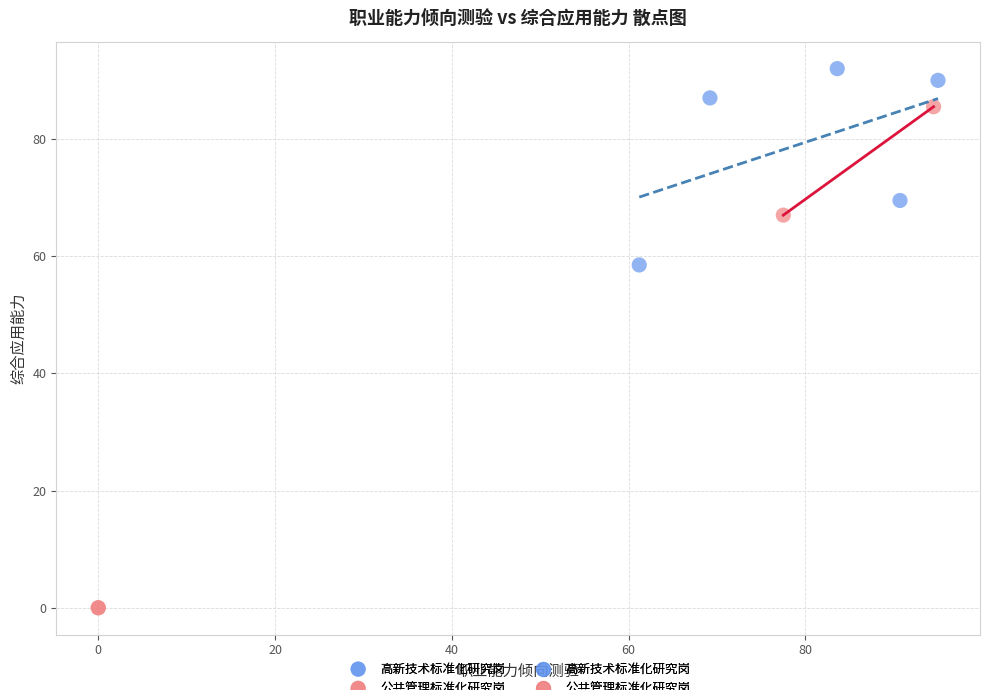

Which series has the largest Y range (max minus min)?

公共管理标准化研究岗